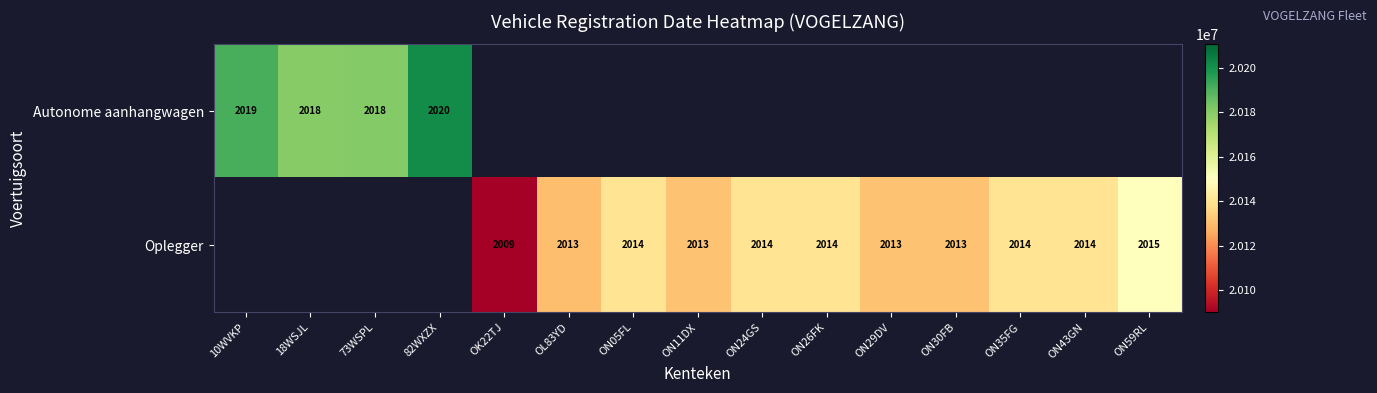

The value of Oplegger at ON30FB is 9388629.7. True or false?

False